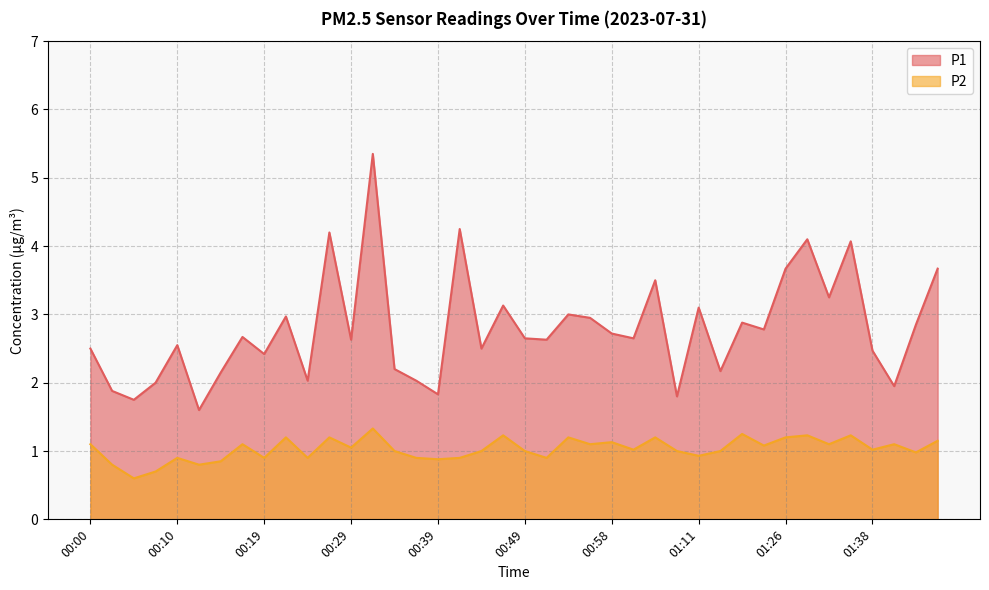

True or false: P1 has a value of 2.6 at 00:49.

True